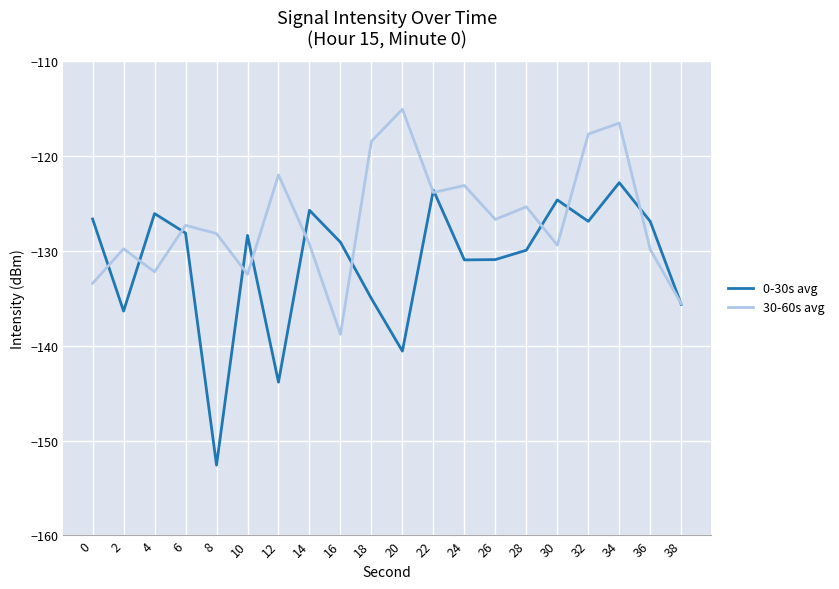

What is the approximate value of 0-30s avg at 10?

-128.4